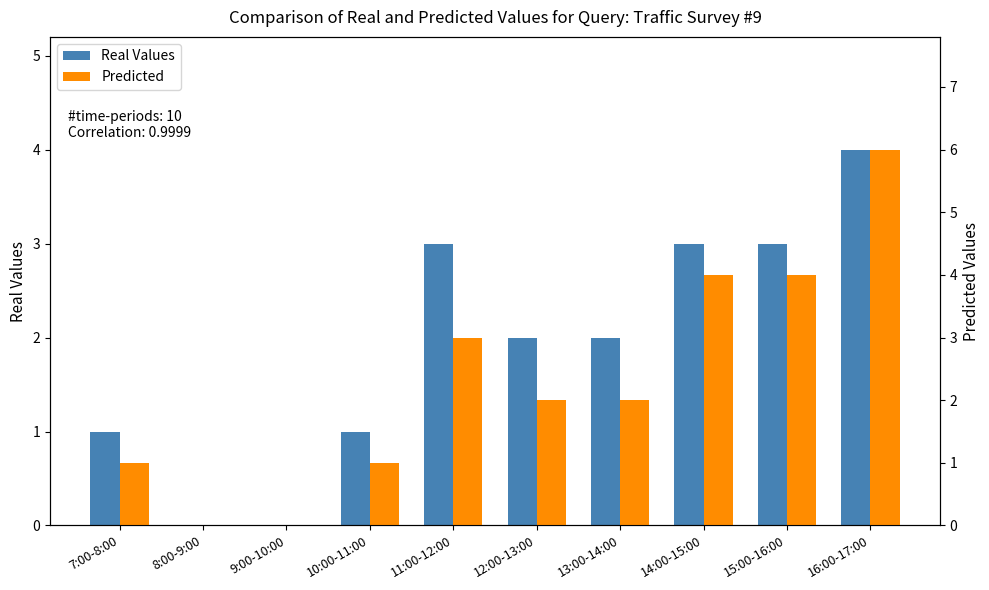

Rank the categories by Predicted value from highest to lowest.

16:00-17:00, 14:00-15:00, 15:00-16:00, 11:00-12:00, 12:00-13:00, 13:00-14:00, 7:00-8:00, 10:00-11:00, 8:00-9:00, 9:00-10:00